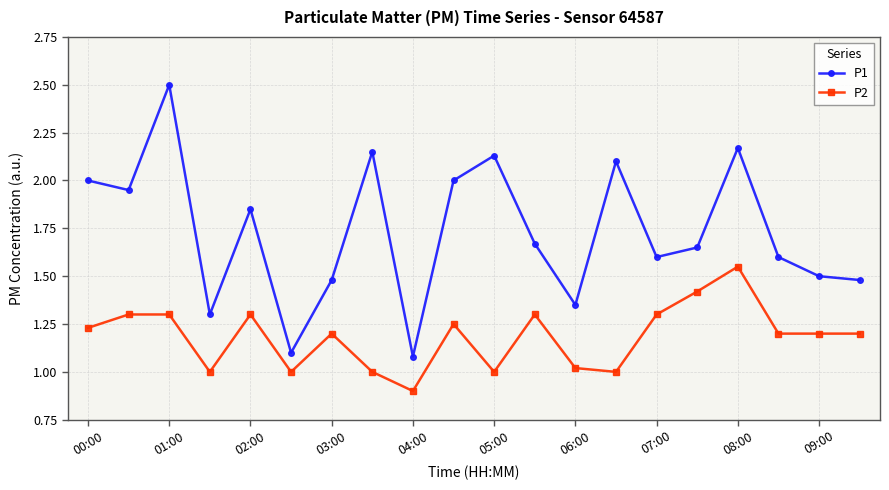

True or false: P2 and P1 intersect in this chart.

False